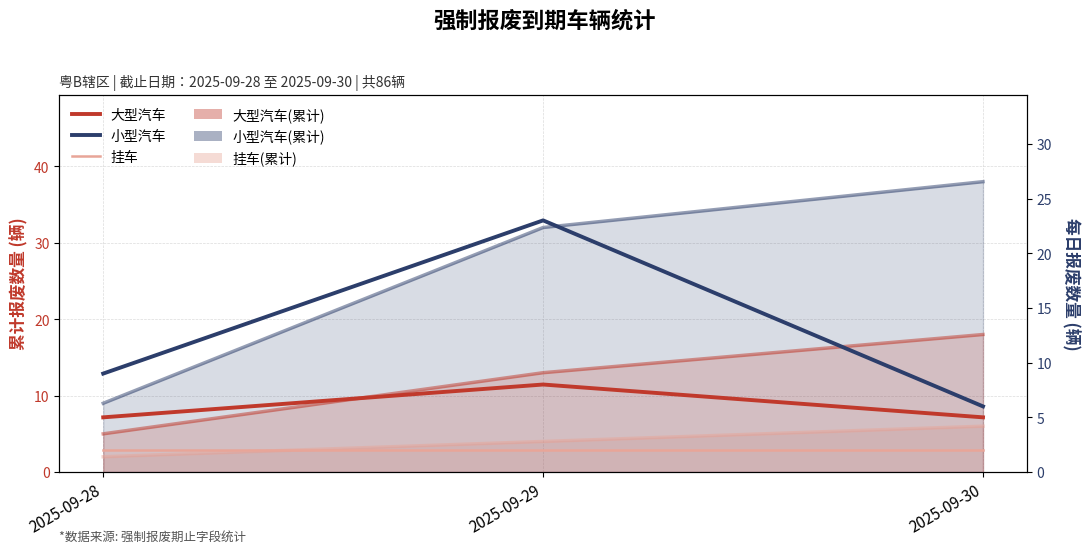

At which category is the sum across all series the highest?

2025-09-29